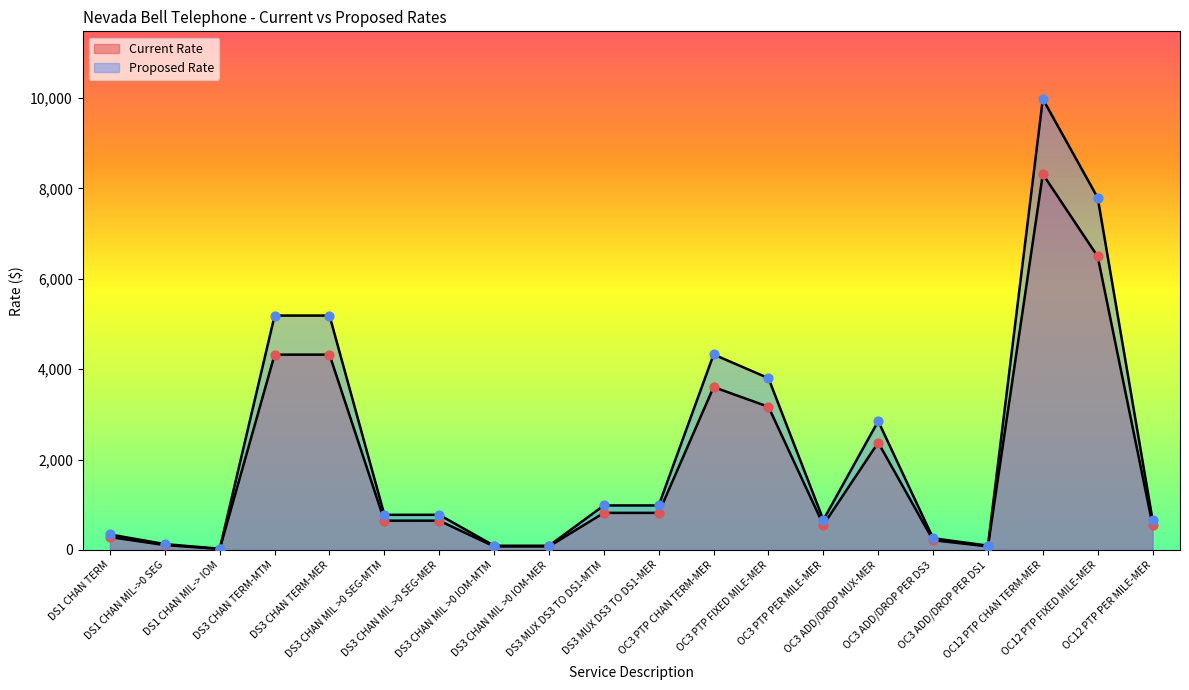

Is the value of Current Rate at DS3 MUX DS3 TO DS1-MTM greater than the value of Proposed Rate at DS3 MUX DS3 TO DS1-MER?

No